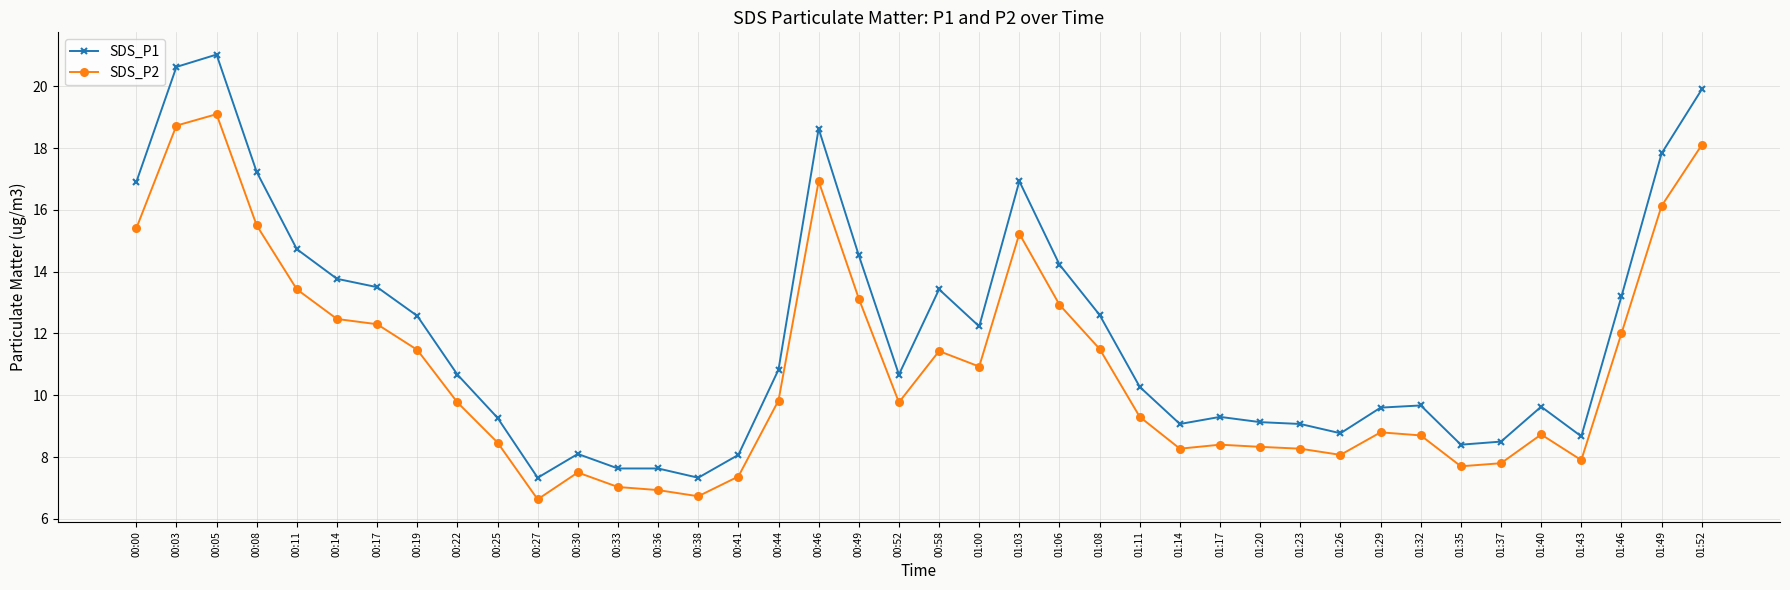

Which series has the widest spread of values?

SDS_P1